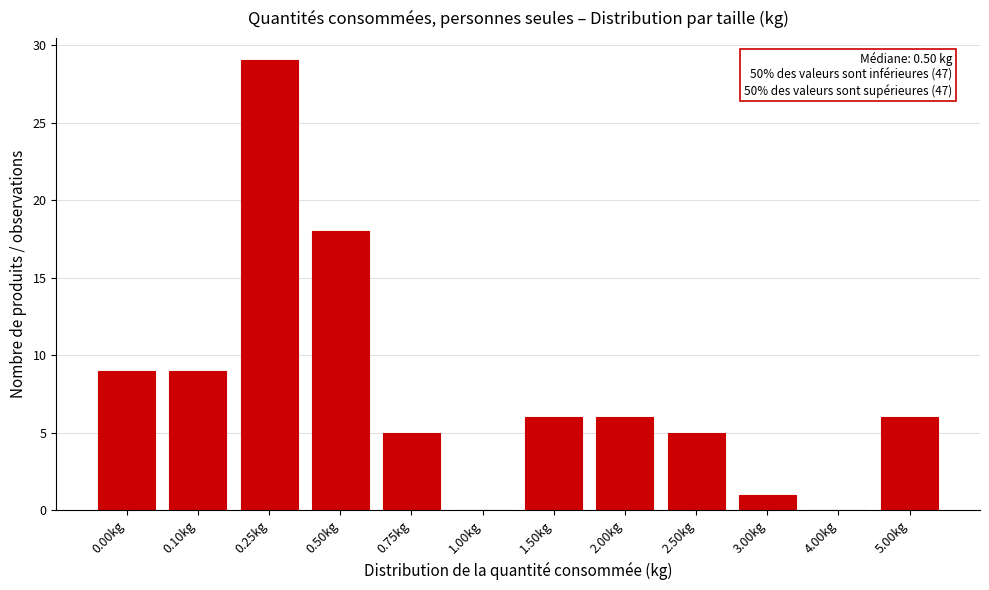

Reading left to right, transcribe all the data shown in this chart.

0.00kg=9	0.10kg=9	0.25kg=29	0.50kg=18	0.75kg=5	1.00kg=0	1.50kg=6	2.00kg=6	2.50kg=5	3.00kg=1	4.00kg=0	5.00kg=6